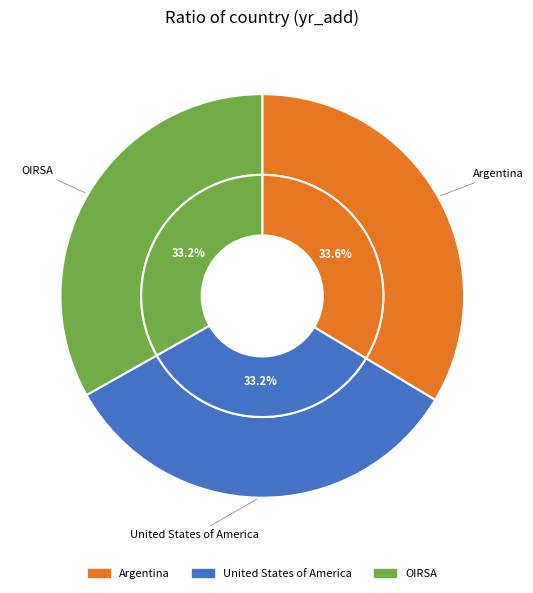

Rank the categories by value from lowest to highest.

OIRSA, United States of America, Argentina